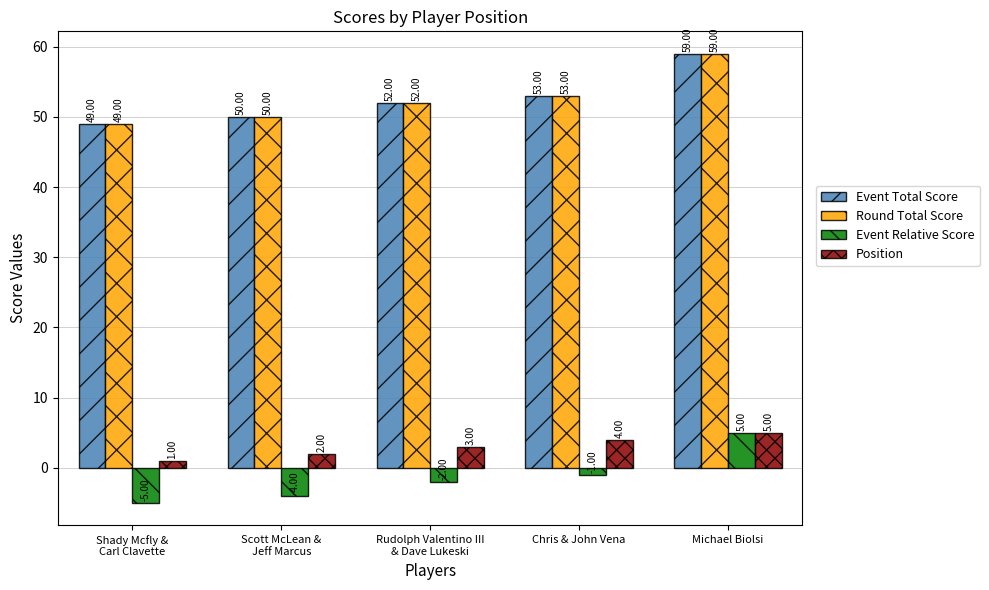

What is the value of the Event Total Score bar at the 5th from the left?

59